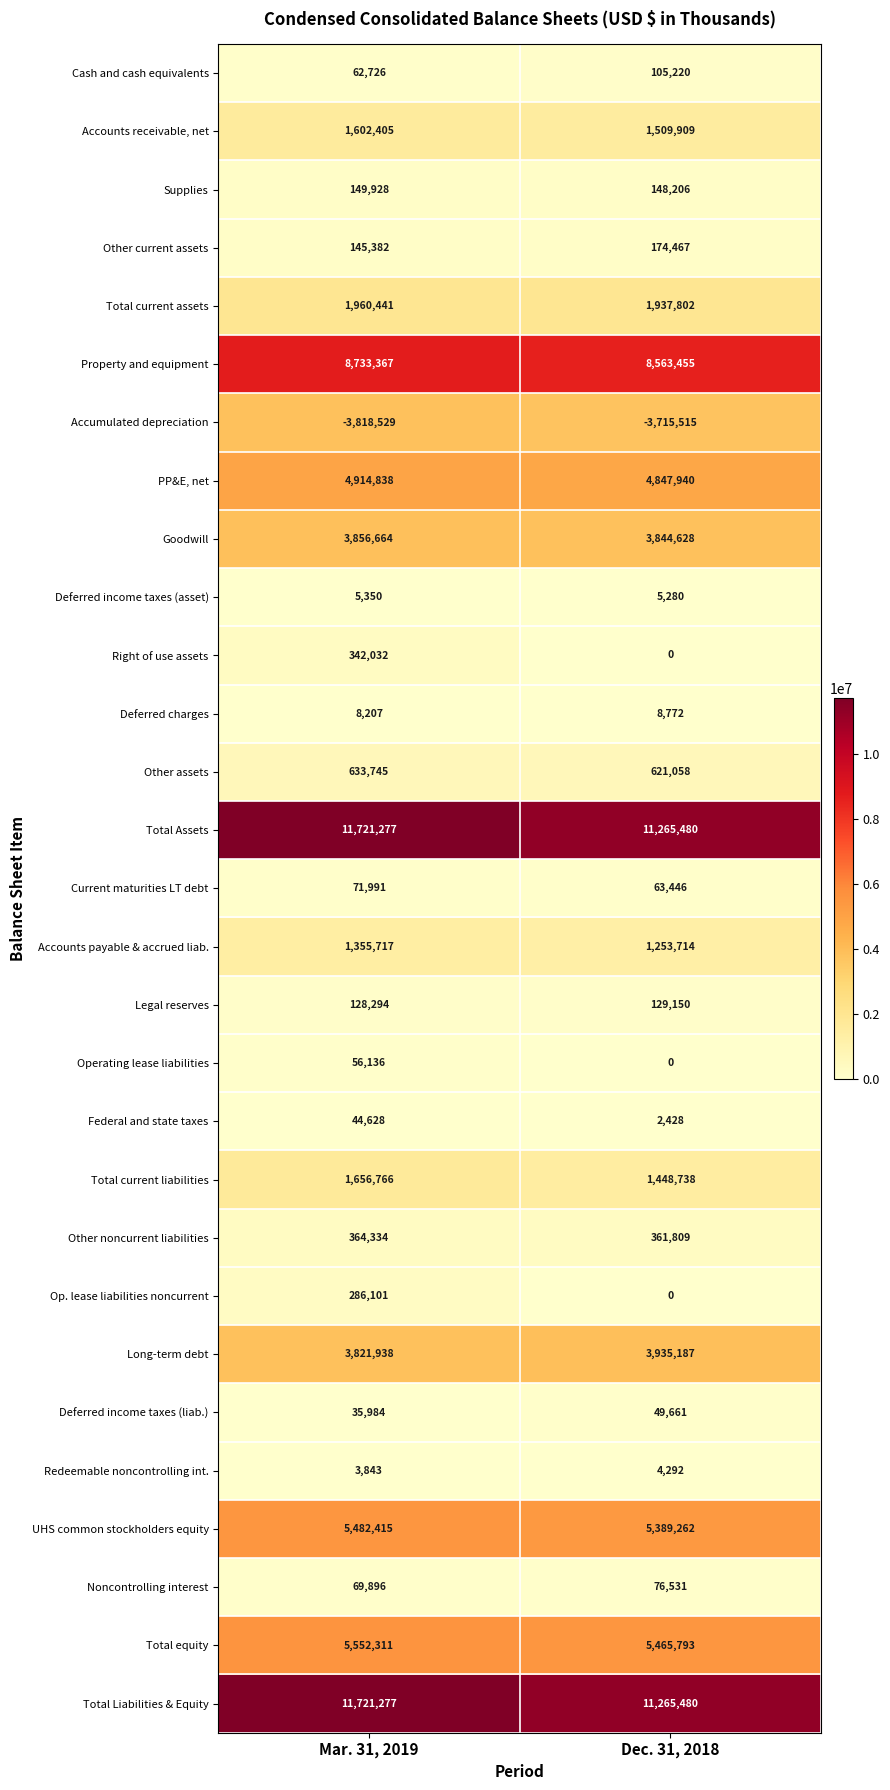

At how many categories does at least one series exceed 11500507?

1